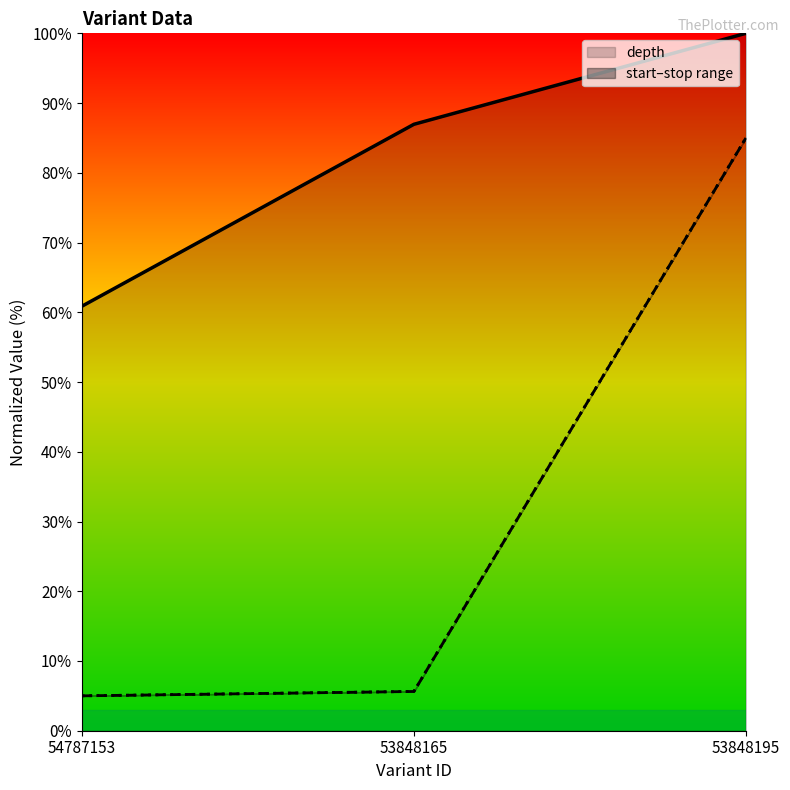

Between 53848165 and 53848195, which series saw the biggest shift?

start